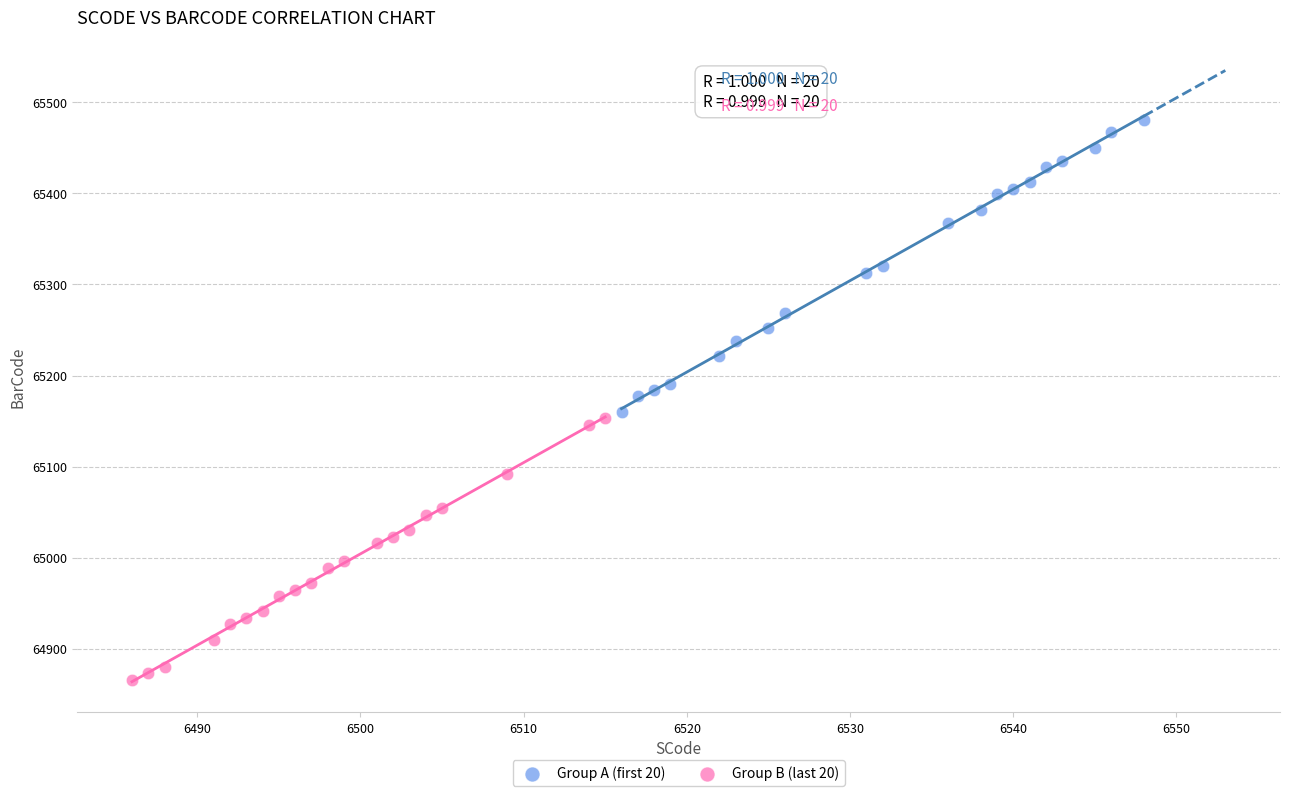

Which series has the widest spread of Y values?

Group A (first 20)